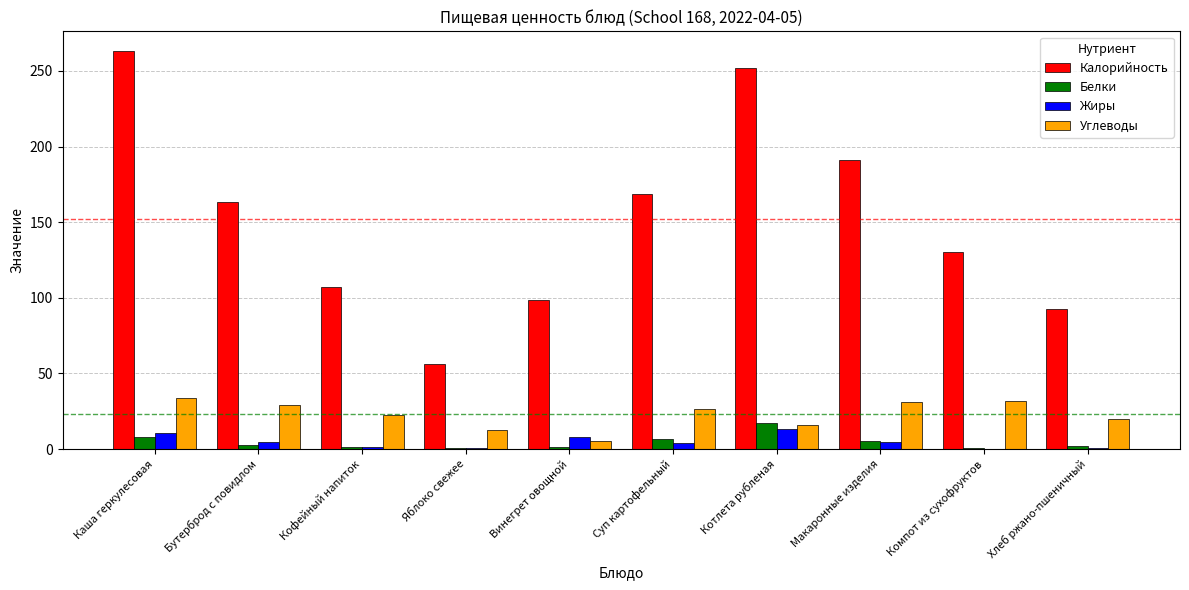

Are the bars grouped side by side (vs. stacked)?

Yes